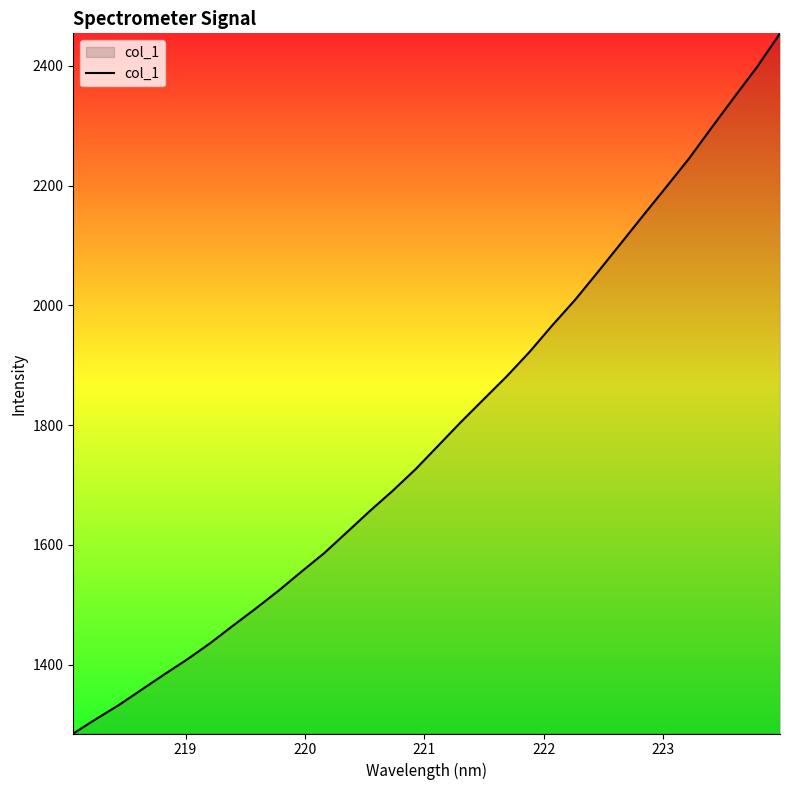

What is the difference between the maximum and minimum values?

1169.6